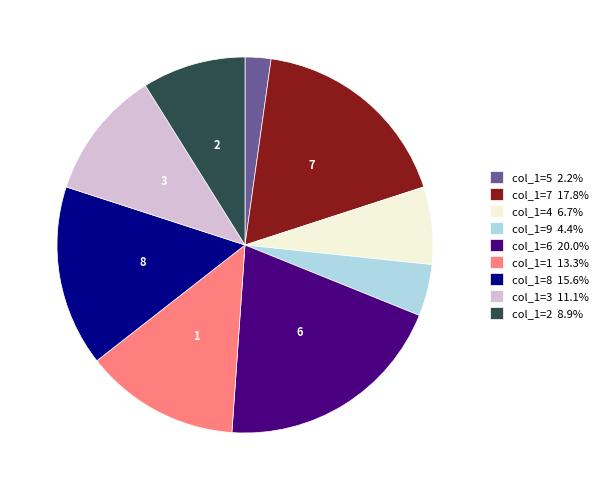

Combined, do col_1=7 17.8% and col_1=6 20.0% account for over 50%?

No